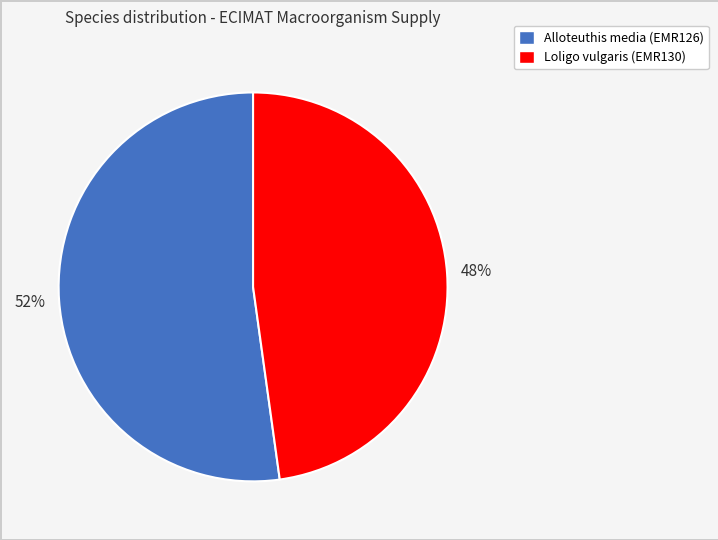

Between Alloteuthis media (EMR126) and Loligo vulgaris (EMR130), which is larger?

Alloteuthis media (EMR126)